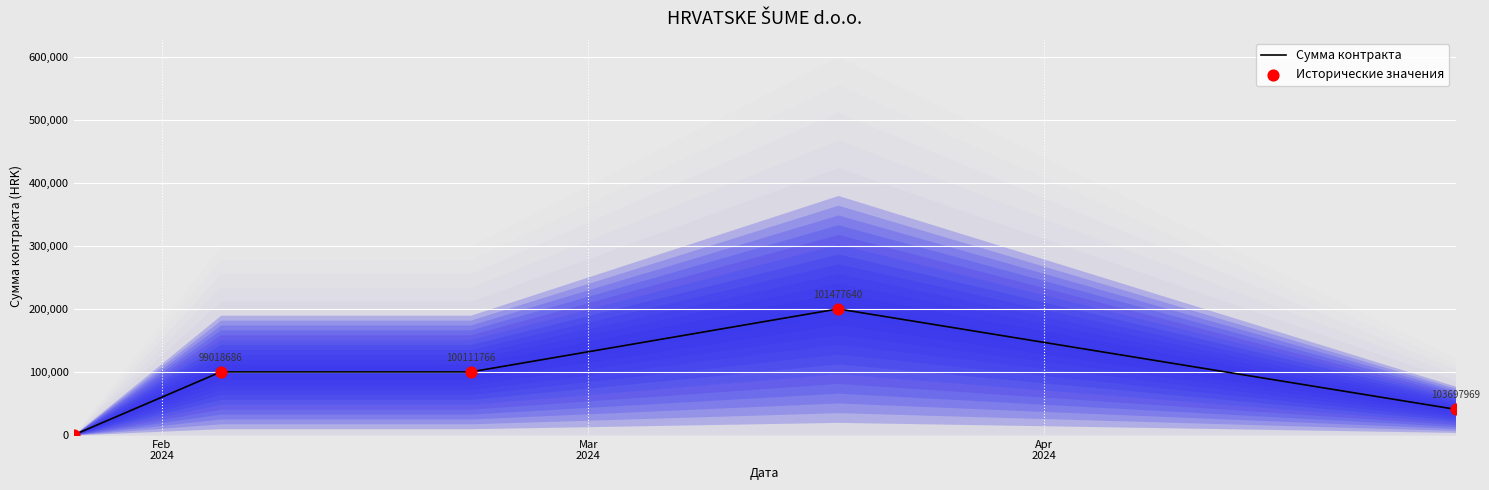

Is the value of Сумма контракта at Mar
2024 greater than the value of Исторические значения at Mar
2024?

No